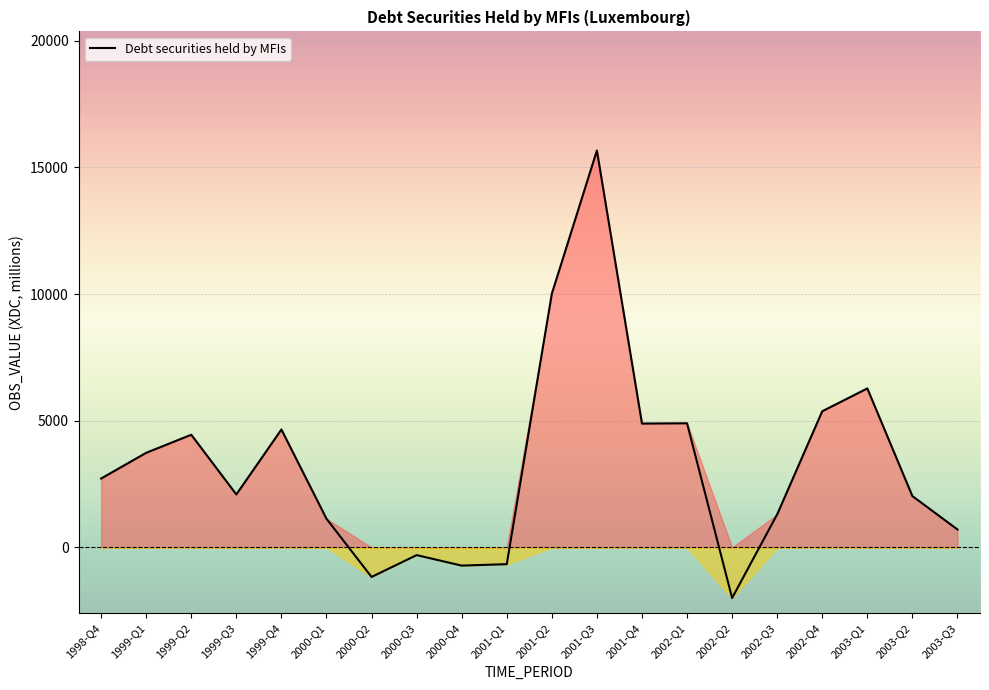

At which label is the value closest to 6836?

2003-Q1